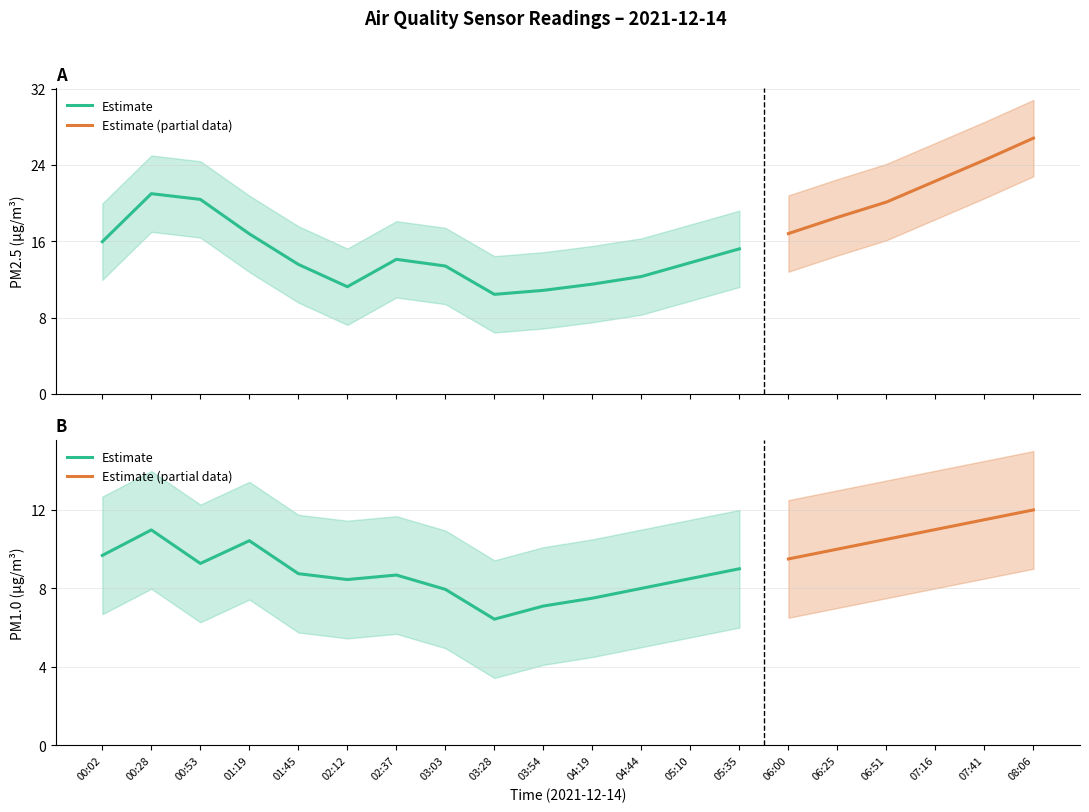

What is the total value across all series at 00:28?

32.0